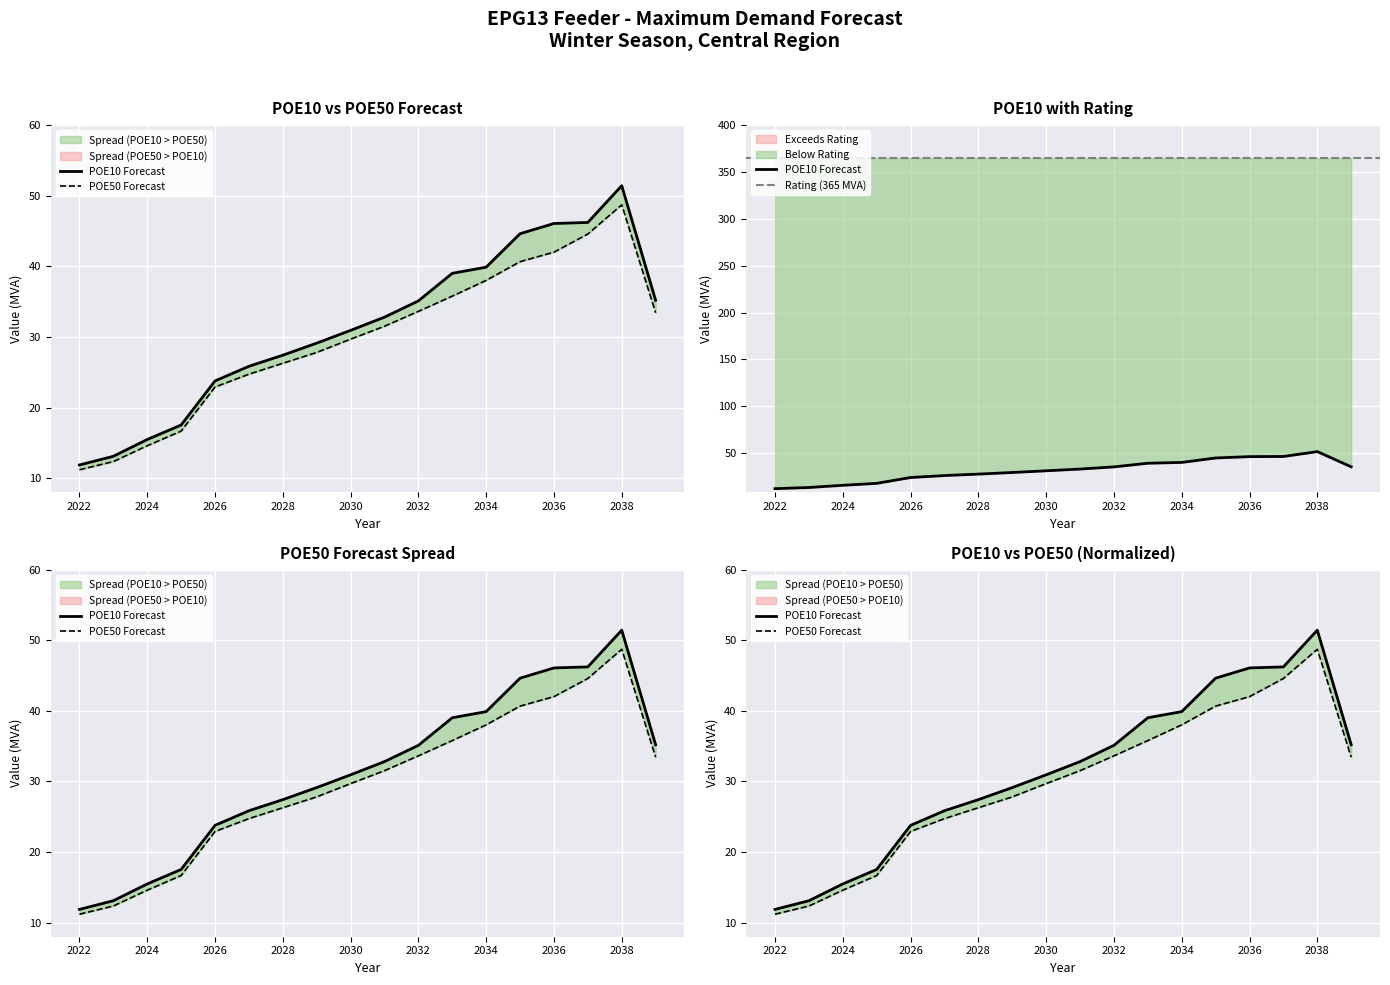

What is the approximate value of POE10 at 2039?

35.2